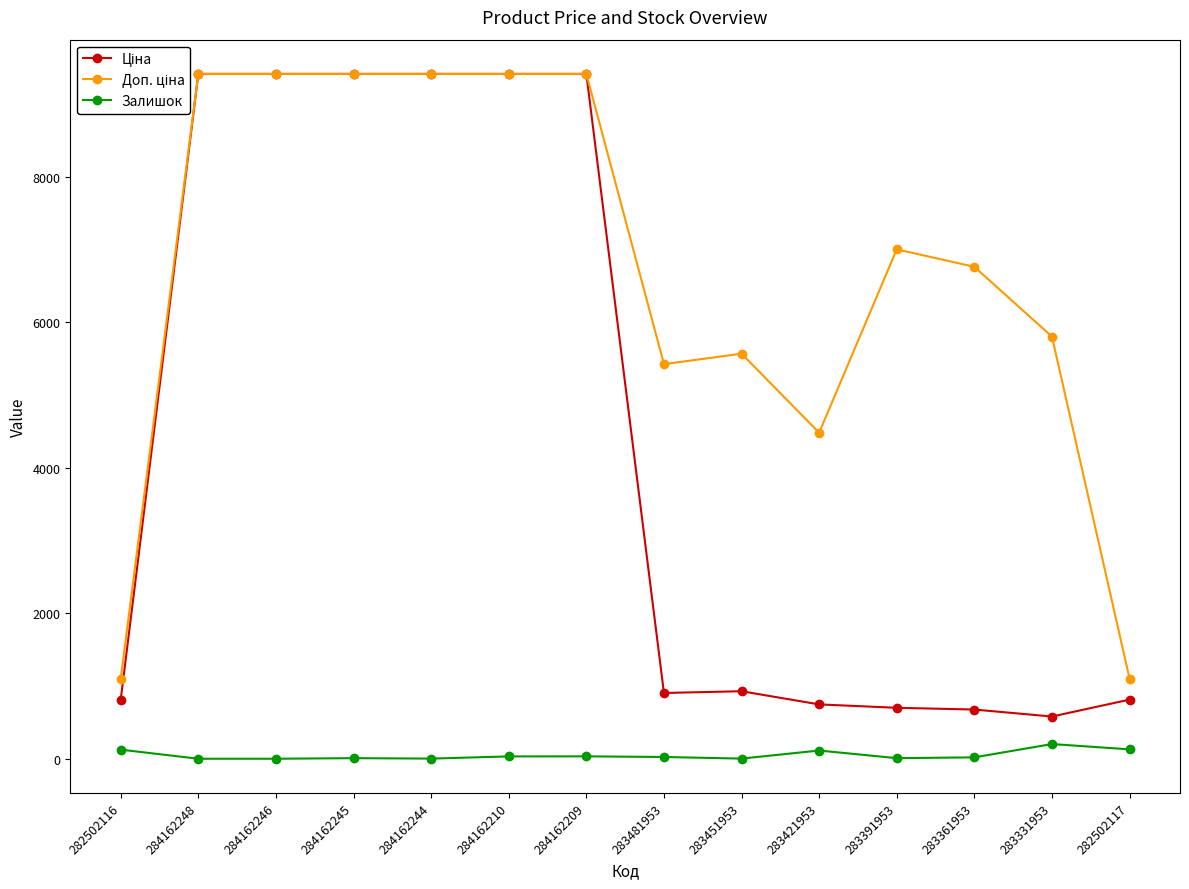

True or false: Доп. ціна and Ціна cross at least once.

False